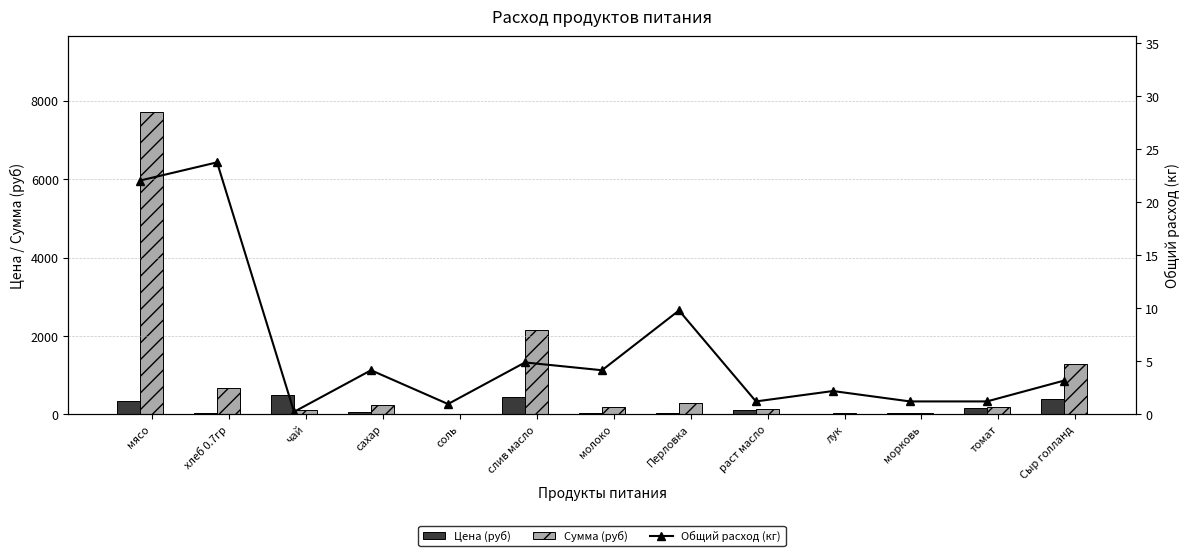

List the labels in order of Общий расход (кг) value, largest first.

хлеб 0.7гр, мясо, Перловка, слив масло, сахар, молоко, Сыр голланд, лук, раст масло, морковь, томат, соль, чай